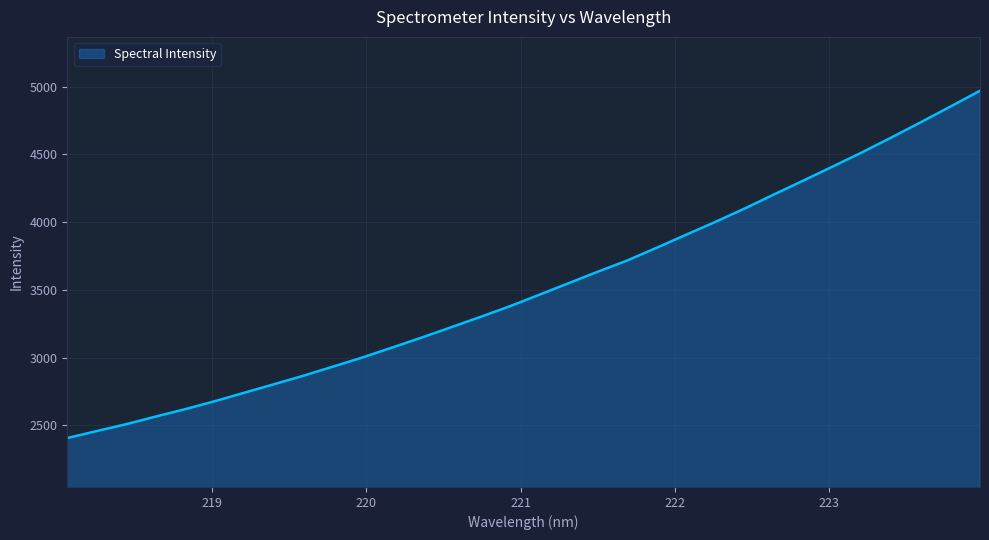

What is the greatest value displayed?

4969.9